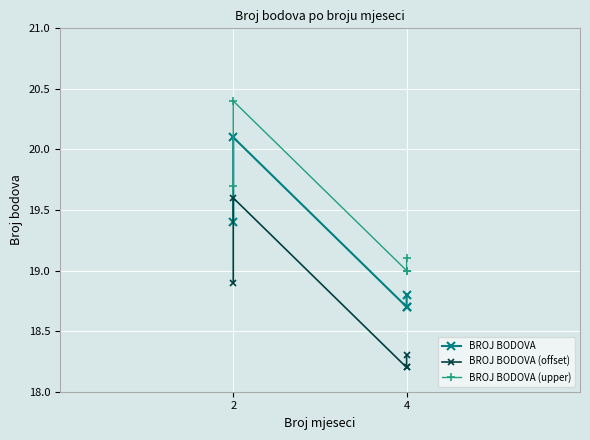

True or false: BROJ BODOVA and BROJ BODOVA (upper) intersect in this chart.

False